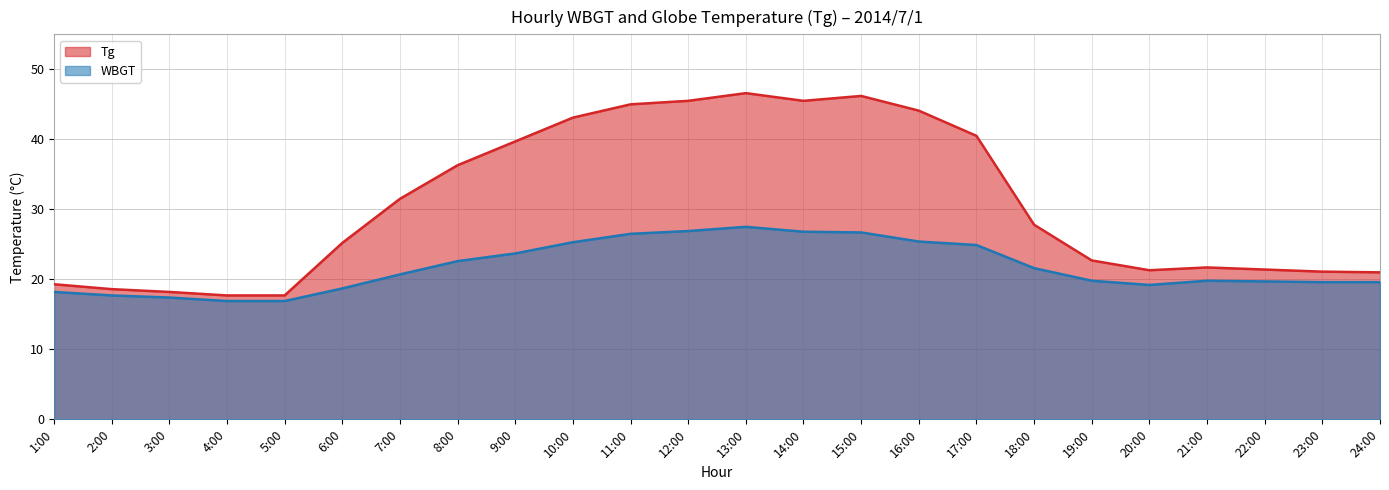

List the series in order of their overall mean, lowest first.

WBGT, Tg